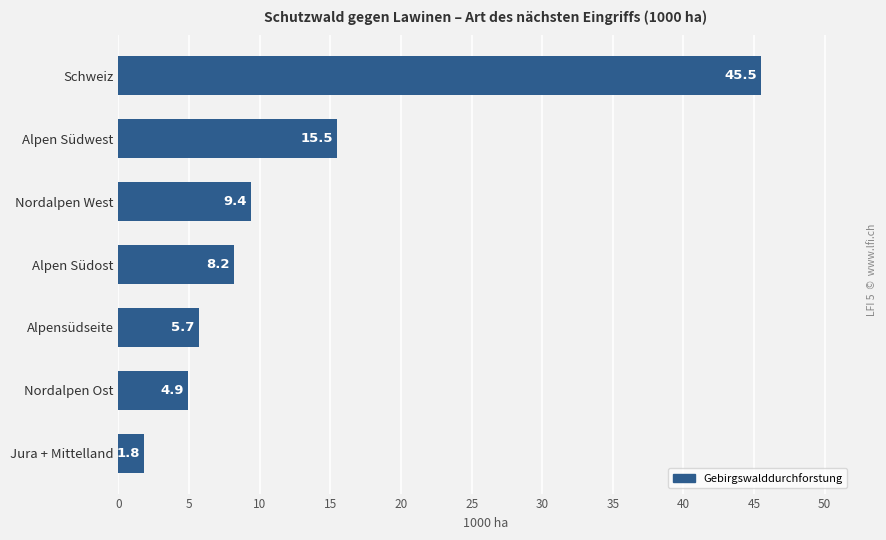

Reading bottom to top, transcribe all the data shown in this chart.

Jura + Mittelland=1.8	Nordalpen Ost=4.9	Alpensüdseite=5.7	Alpen Südost=8.2	Nordalpen West=9.4	Alpen Südwest=15.5	Schweiz=45.5